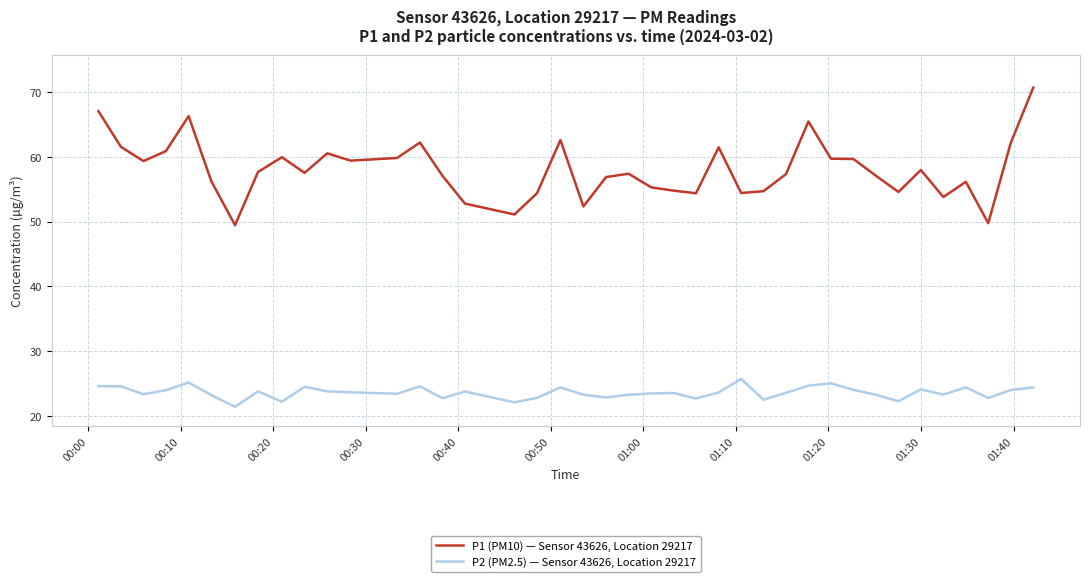

Which series has the largest total across all categories?

P1 (PM10) — Sensor 43626, Location 29217